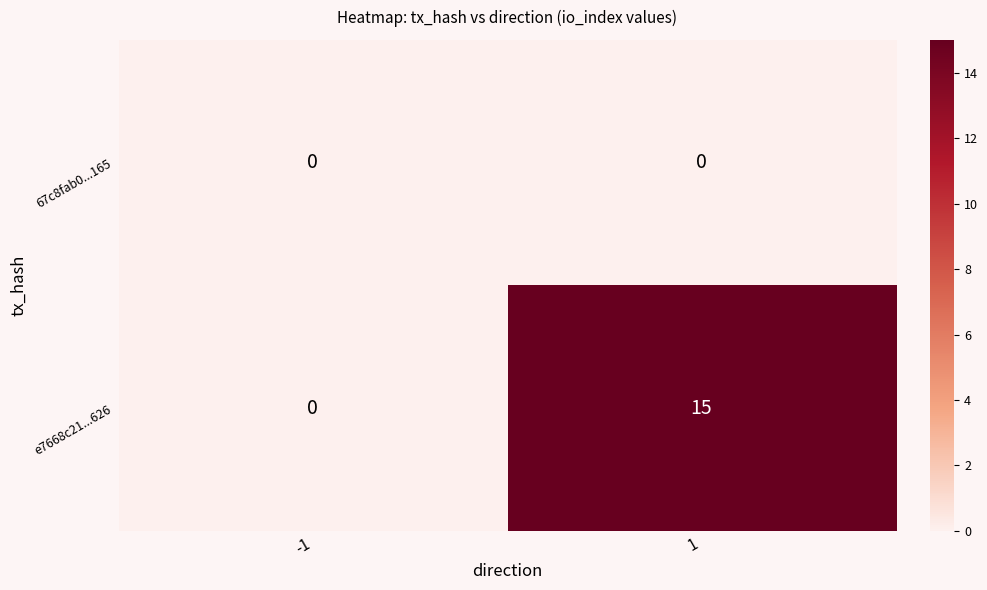

Which series has the largest total across all categories?

e7668c21...626